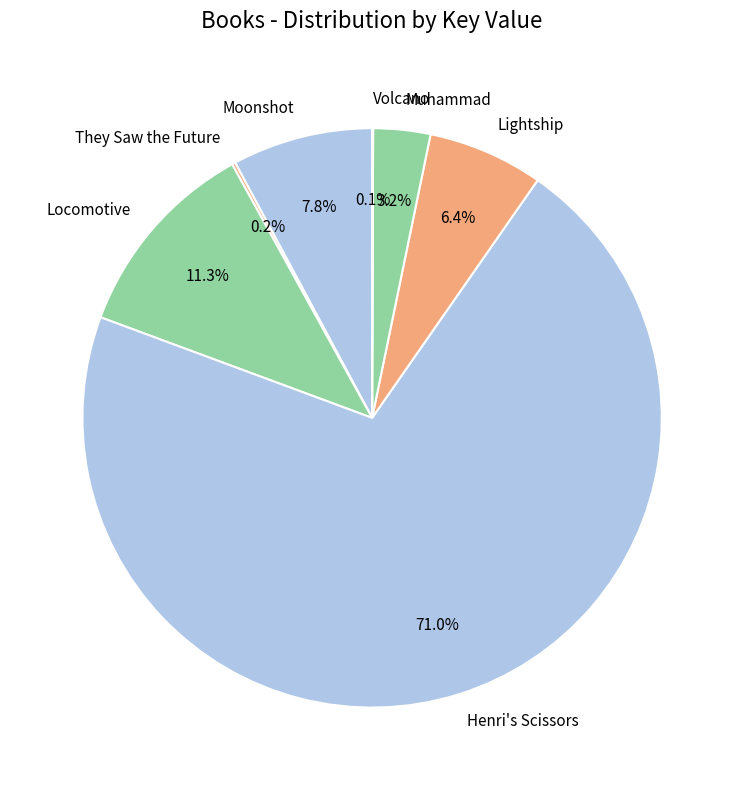

Which category has the biggest portion of the pie?

Henri's Scissors